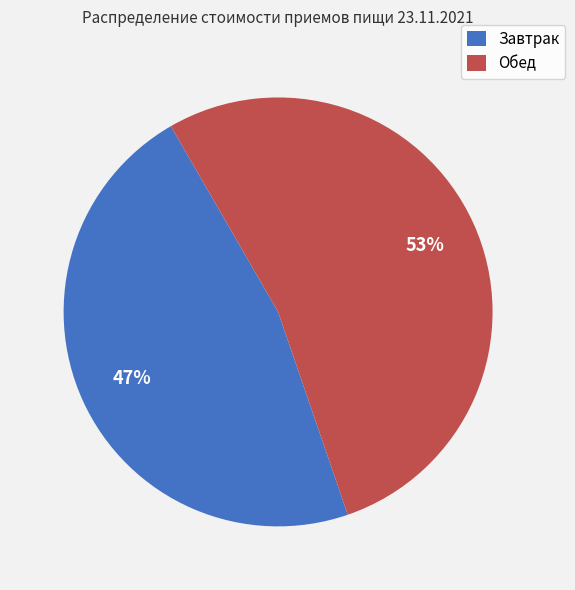

True or false: Завтрак accounts for 47% of the total.

True